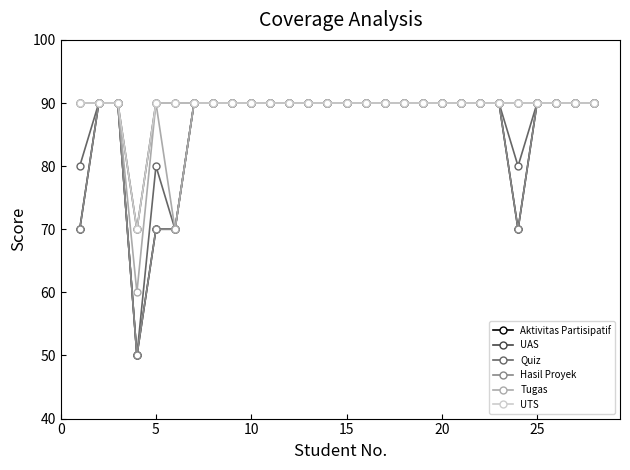

Is this an area chart (filled region under the line)?

No